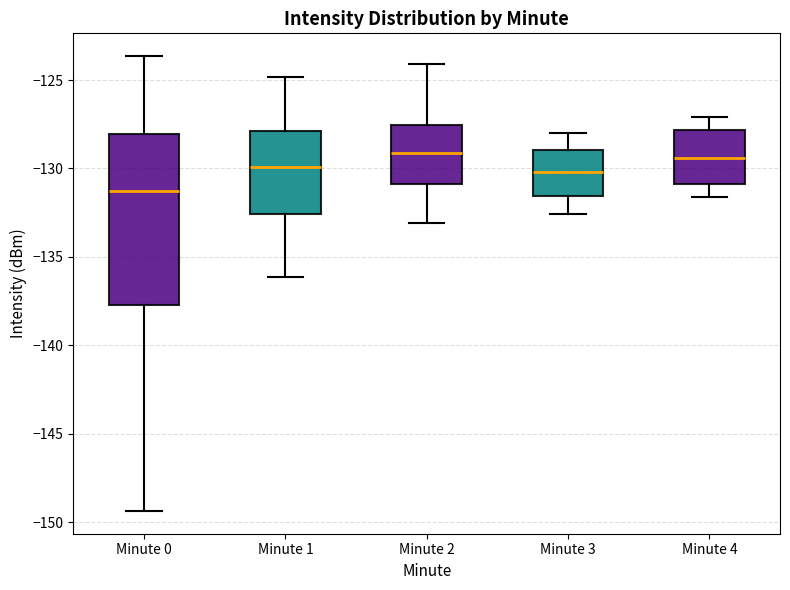

Where does the upper whisker of the box for Minute 4 end on the y-axis? The values are not printed on the chart, so give them approximately, as read against the axis.

-127.0